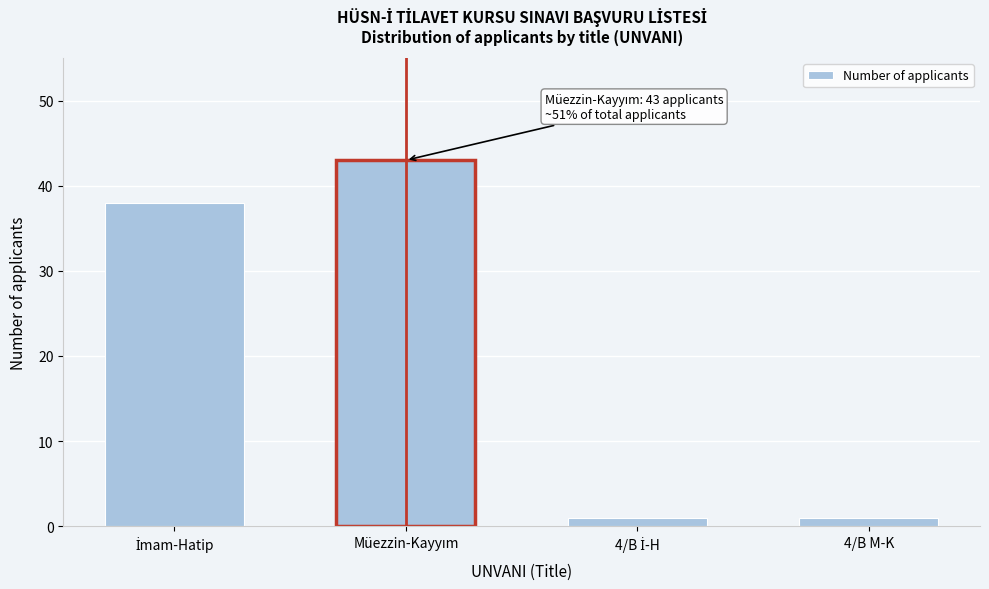

Reading left to right, what are all the values shown in this chart?

38	43	1	1